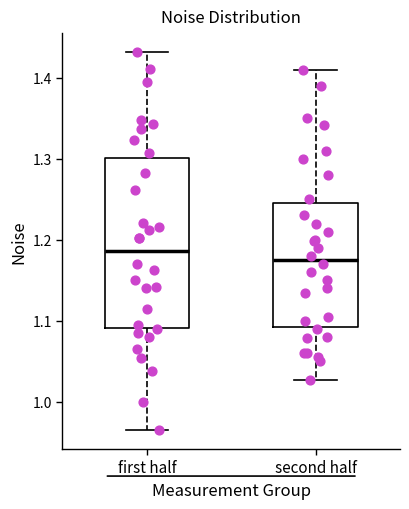

Where does the lower whisker of the box for first half end on the y-axis? The values are not printed on the chart, so give them approximately, as read against the axis.

0.97